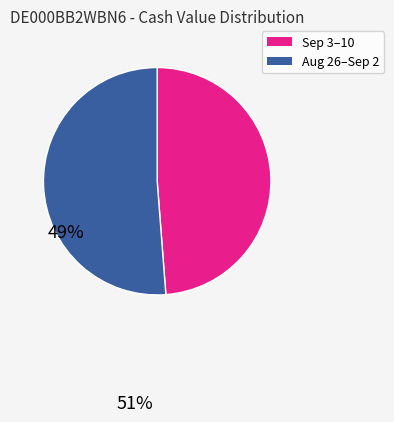

Is there a majority slice in this chart?

Yes